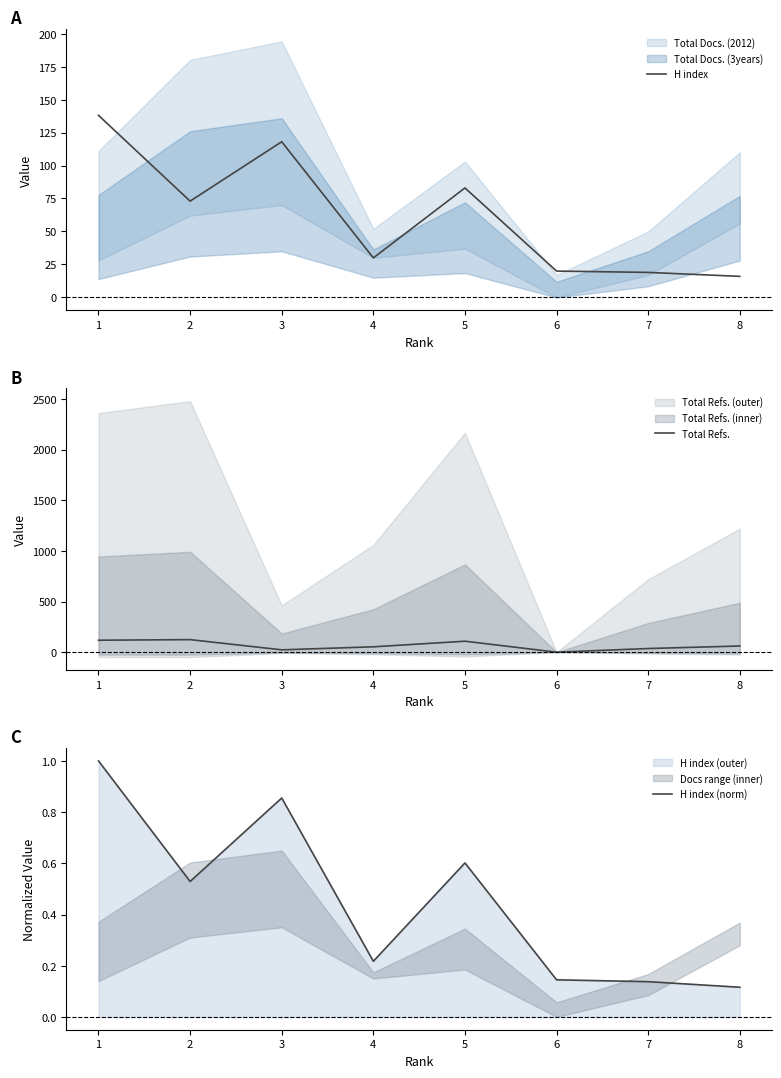

True or false: H index (norm) and H index cross at least once.

False